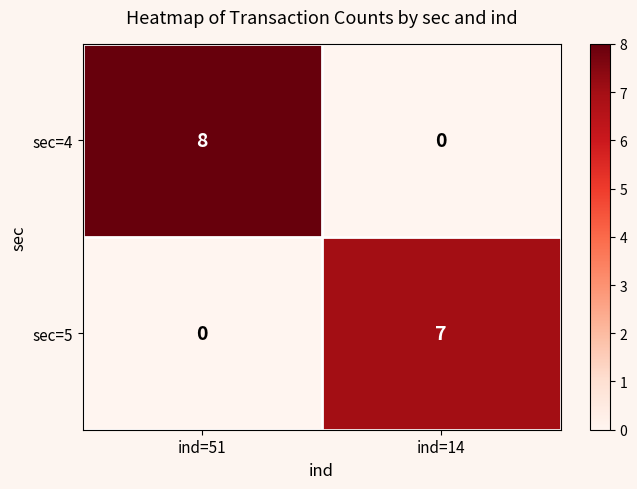

Which series changed the most between ind=51 and ind=14?

sec=4